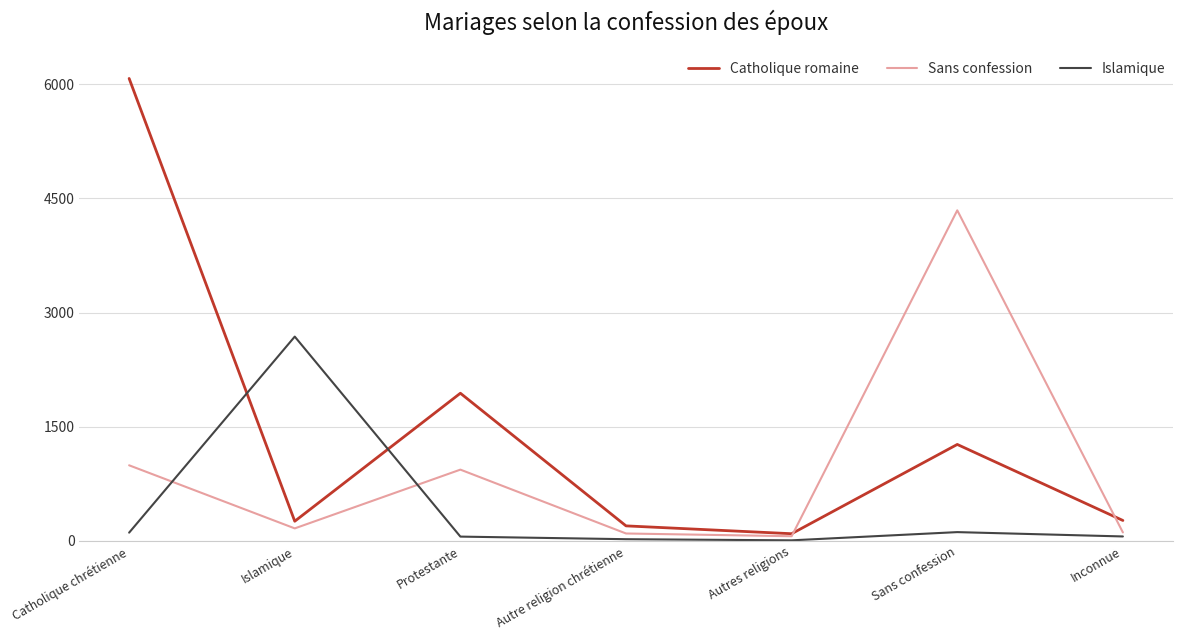

Which series has the largest total across all categories?

Catholique romaine